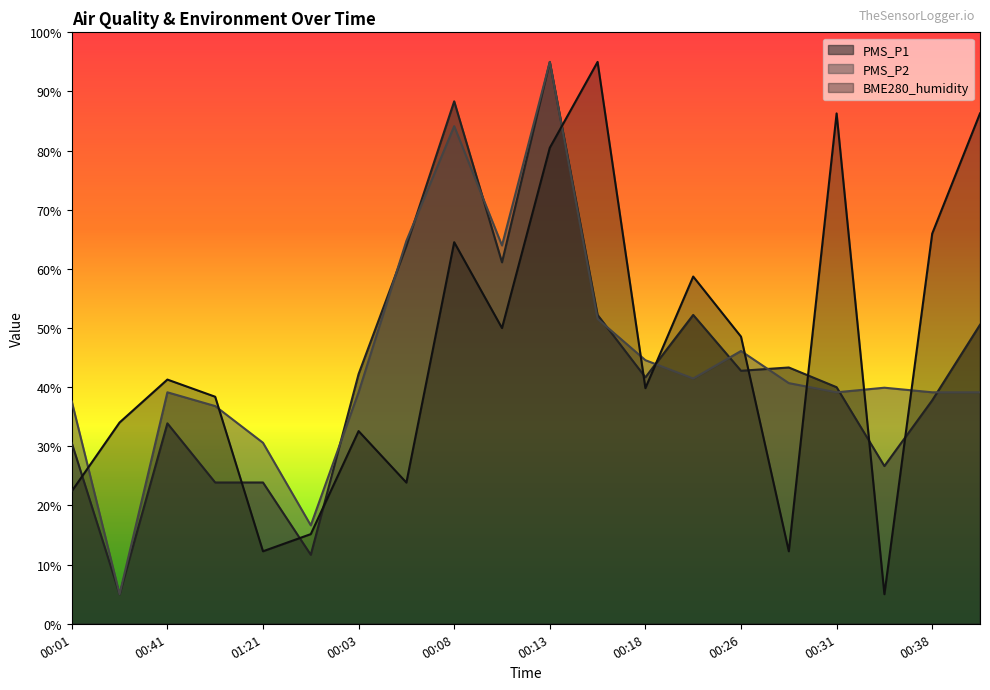

The PMS_P2 series shows 20.3 at 00:31. True or false?

False